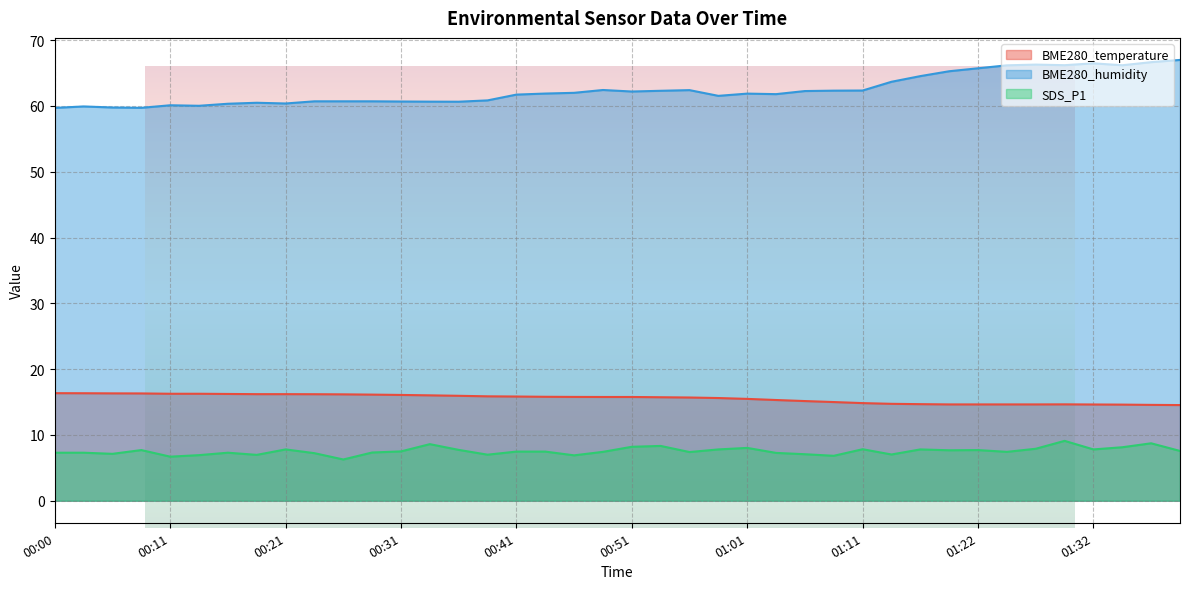

True or false: SDS_P1 and BME280_humidity cross at least once.

False